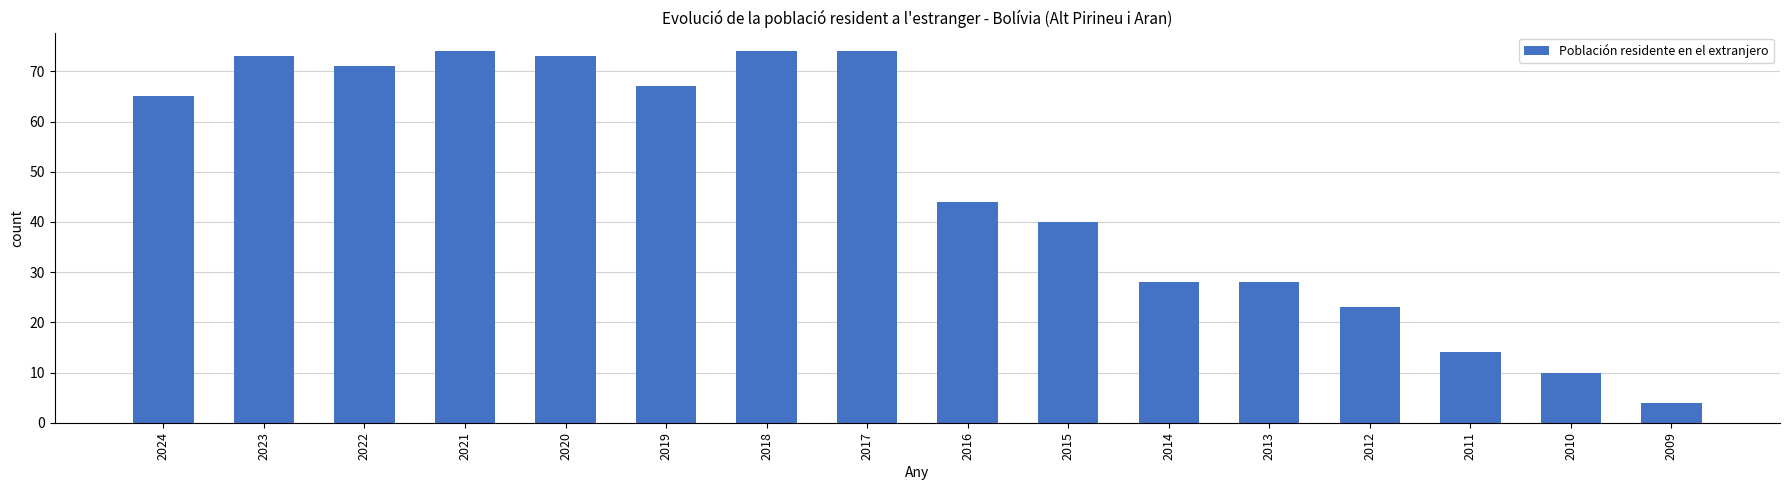

Reading left to right, transcribe all the data shown in this chart.

2024=65	2023=73	2022=71	2021=74	2020=73	2019=67	2018=74	2017=74	2016=44	2015=40	2014=28	2013=28	2012=23	2011=14	2010=10	2009=4